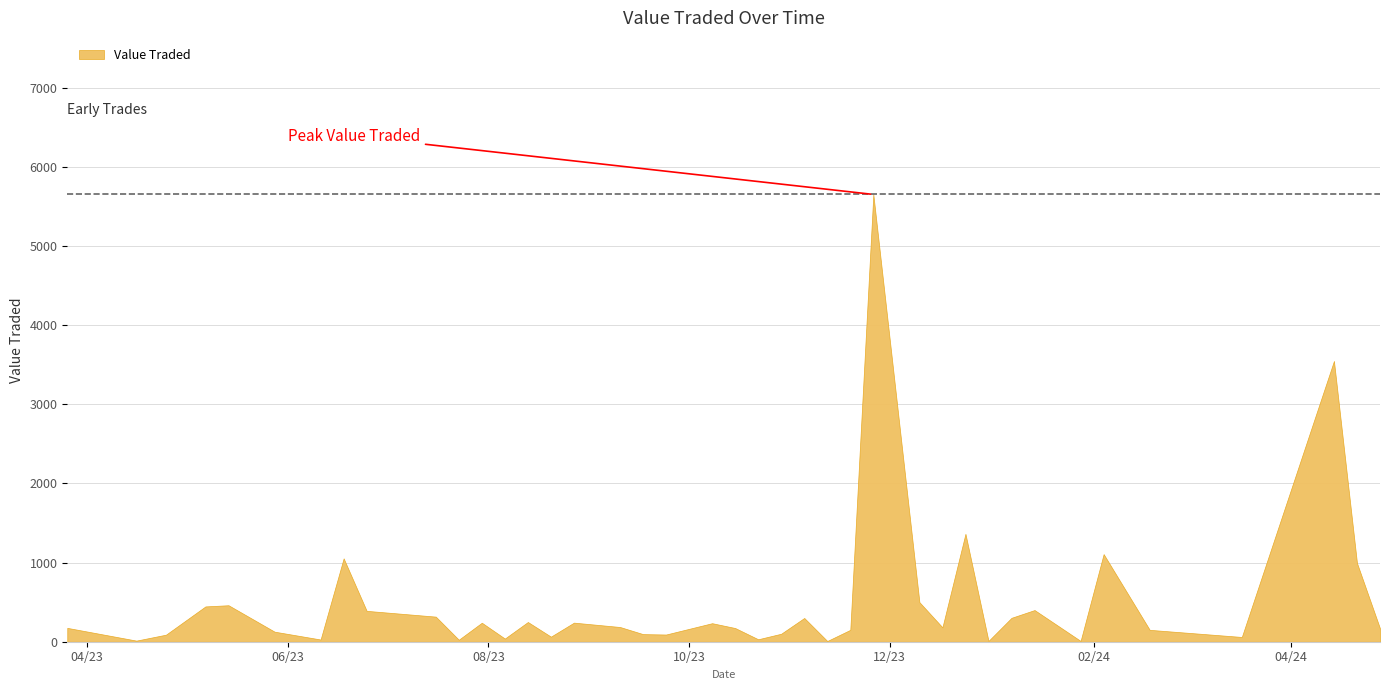

How many interior local valleys (lower than both neighbors) does the data have?

12